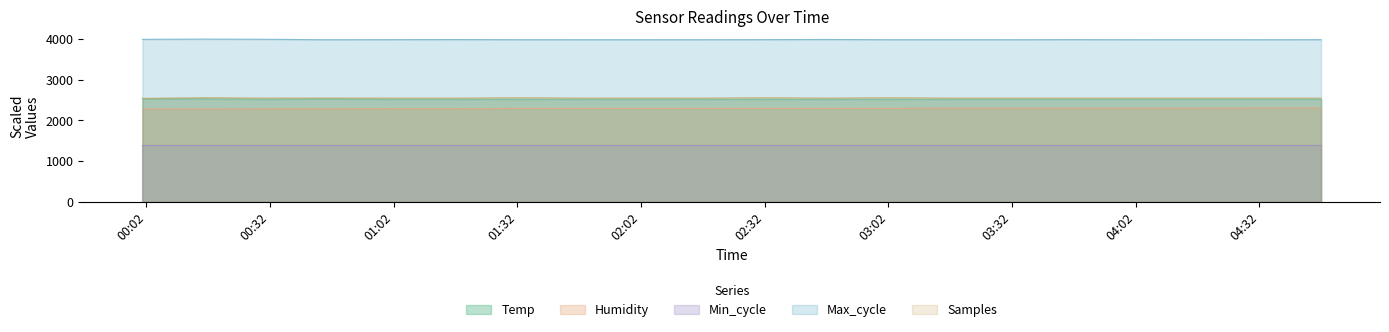

Is it true that Humidity equals 2295.0 at 2021/11/01 02:17:00?

True